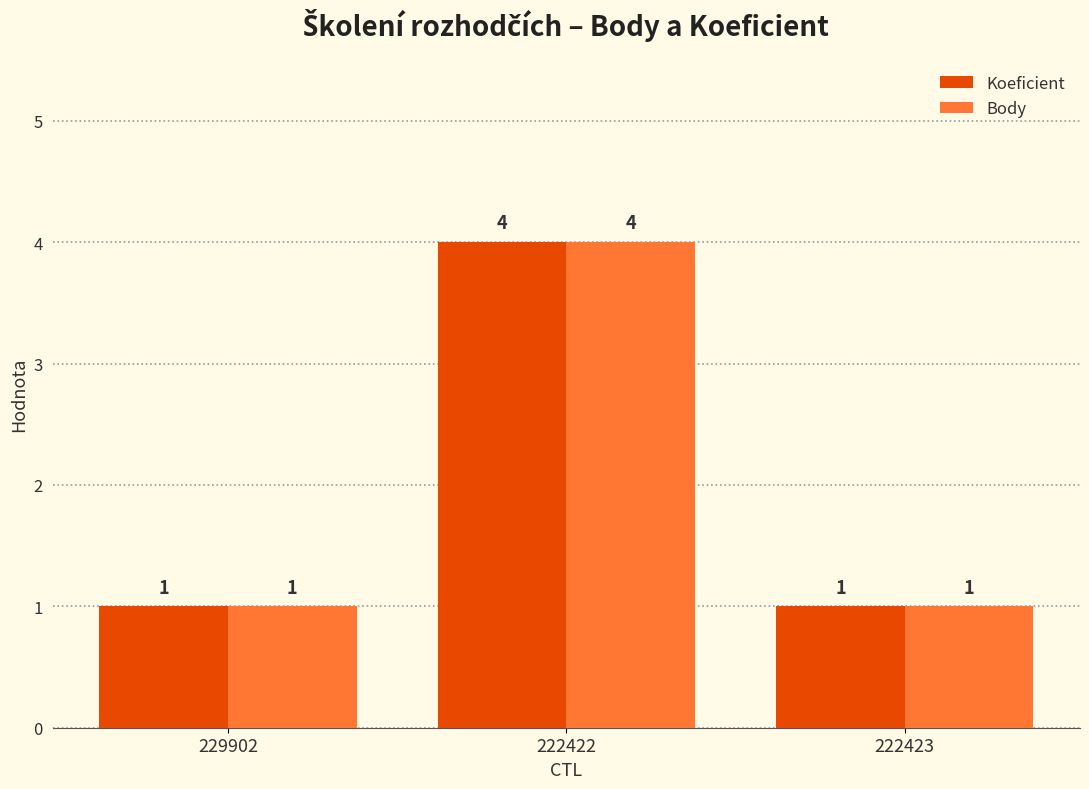

Reading right to left, list all the values displayed in this chart.

Koeficient: 222423=1	222422=4	229902=1
Body: 222423=1	222422=4	229902=1